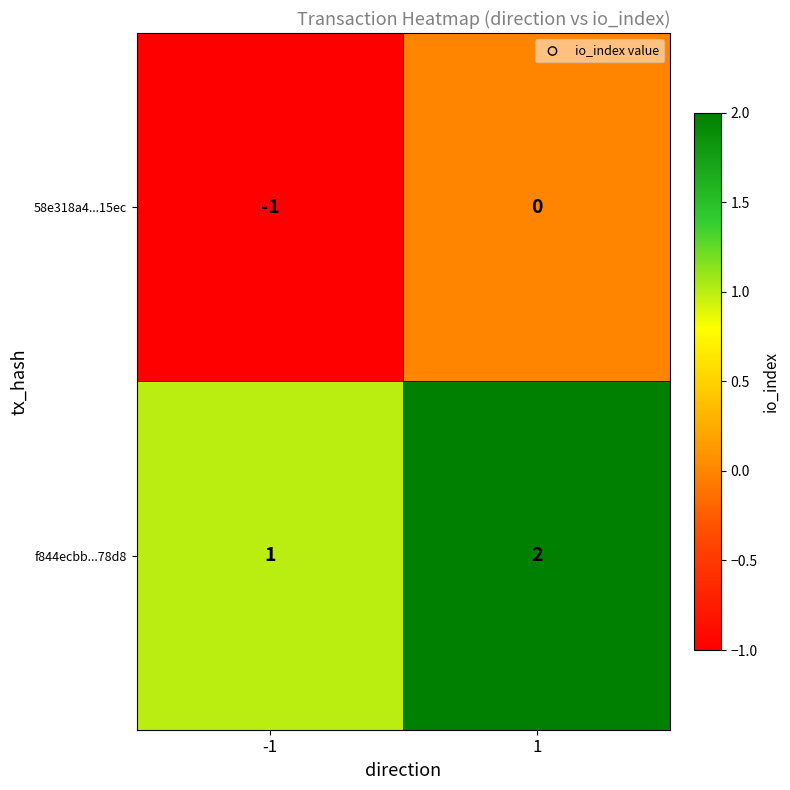

Reading right to left, transcribe all the data shown in this chart.

58e318a4...15ec: 0	-1
f844ecbb...78d8: 2	1